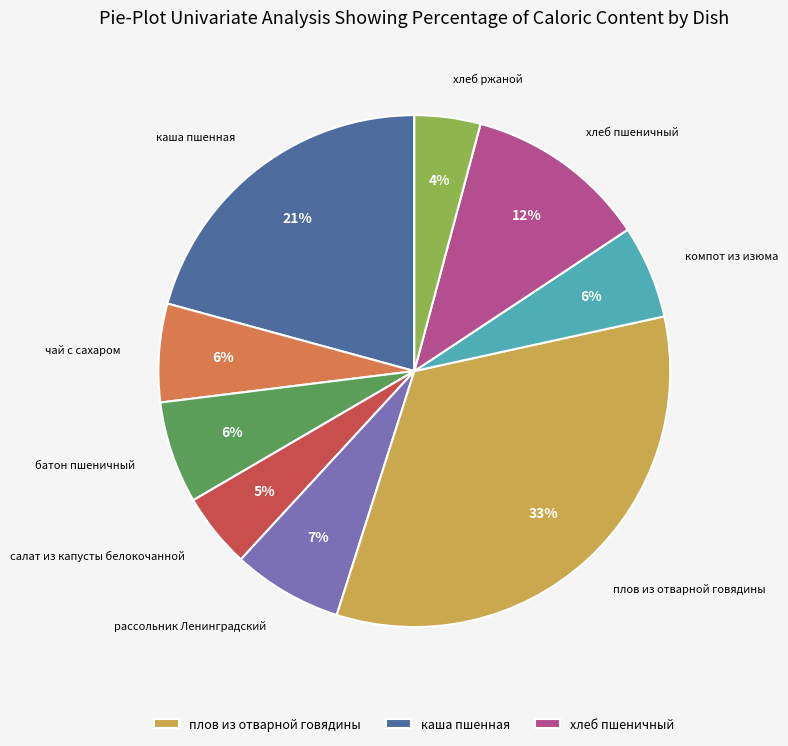

Count the number of slices in the pie.

9